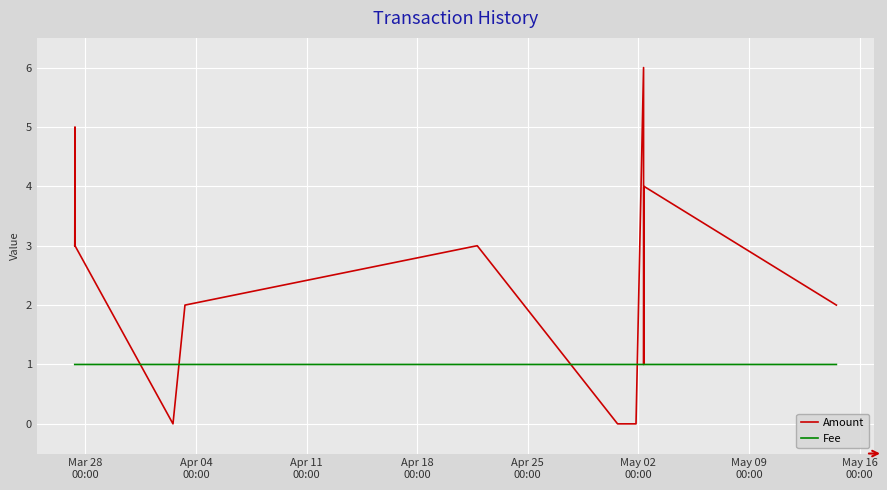

How many Fee values are between 1 and 2?

18